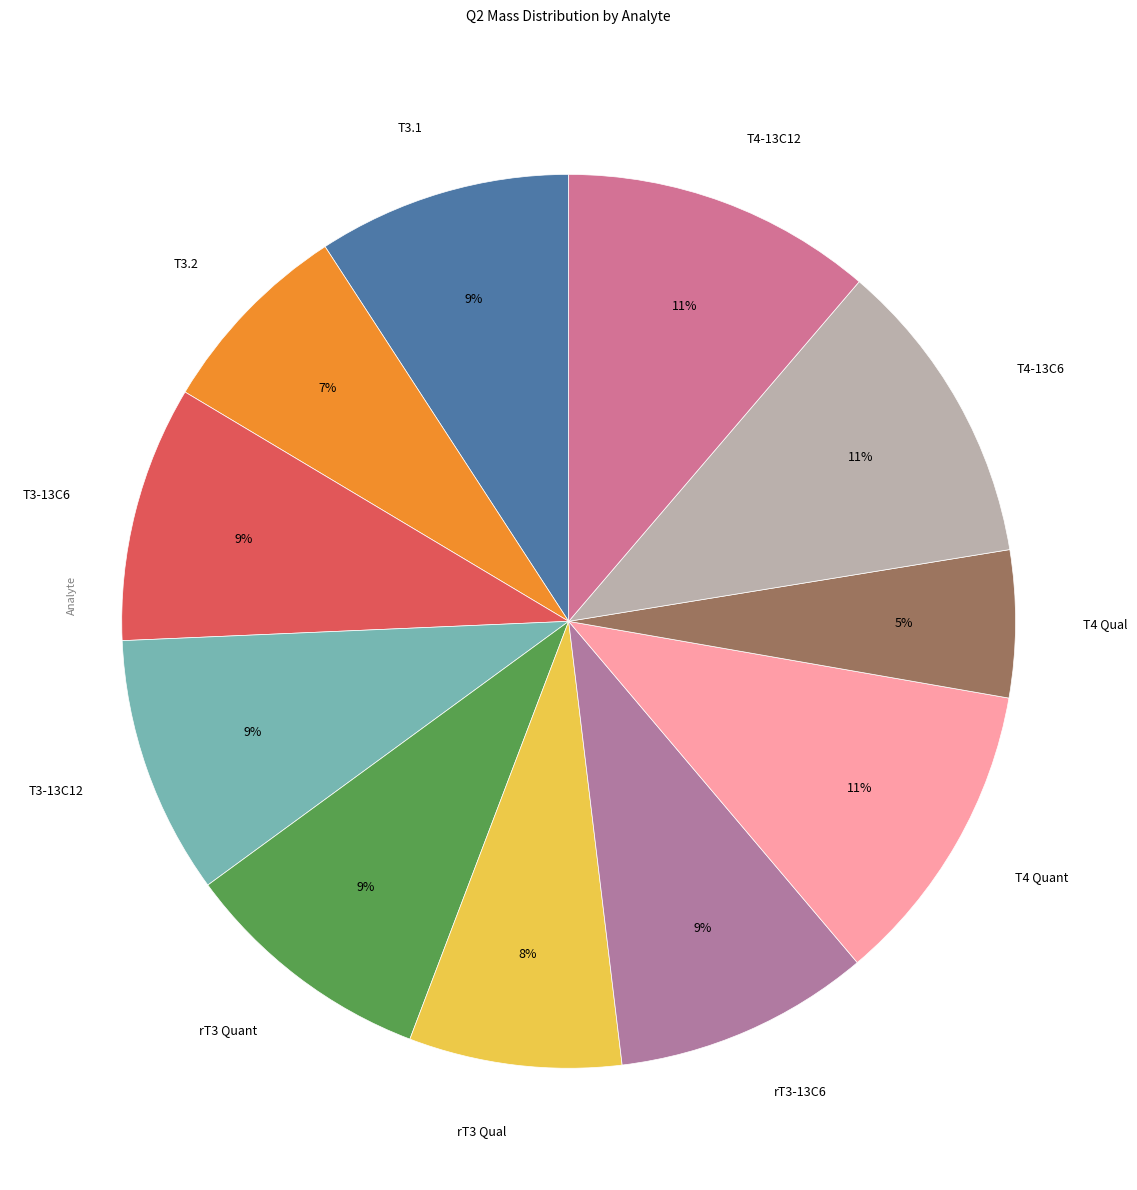

Approximately how many times larger is the value at T4 Qual compared to T4 Quant?

0.5